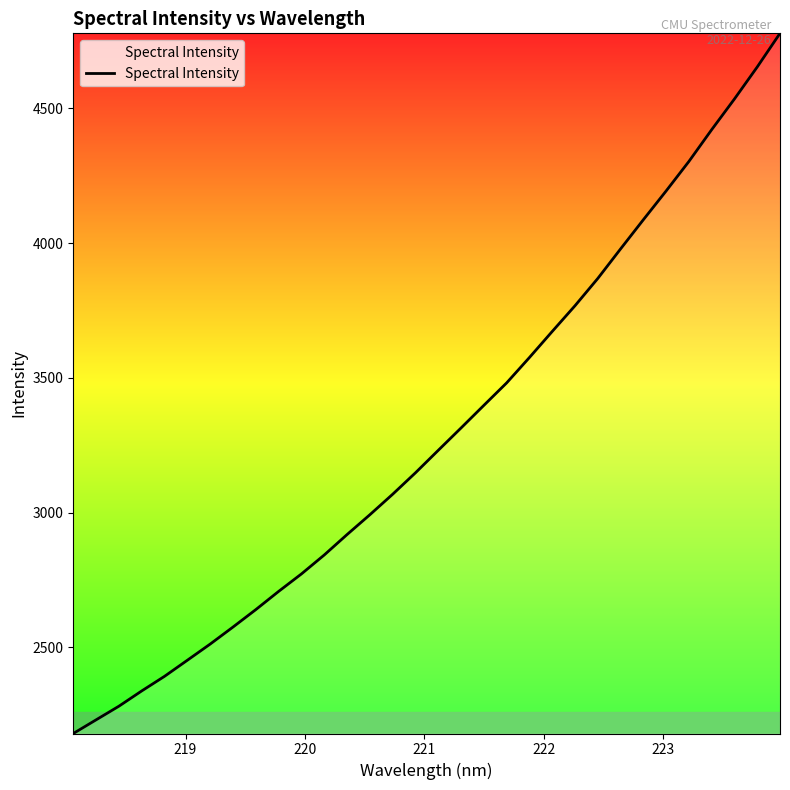

What is the minimum value shown in the chart?

2180.1